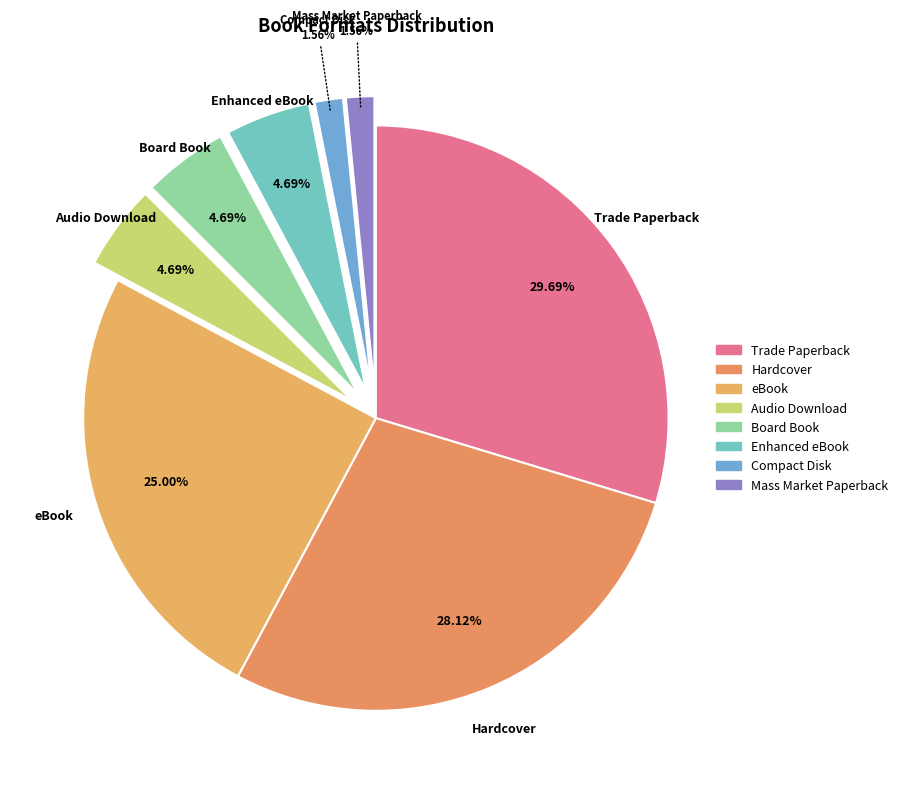

Which category has the biggest portion of the pie?

Trade Paperback